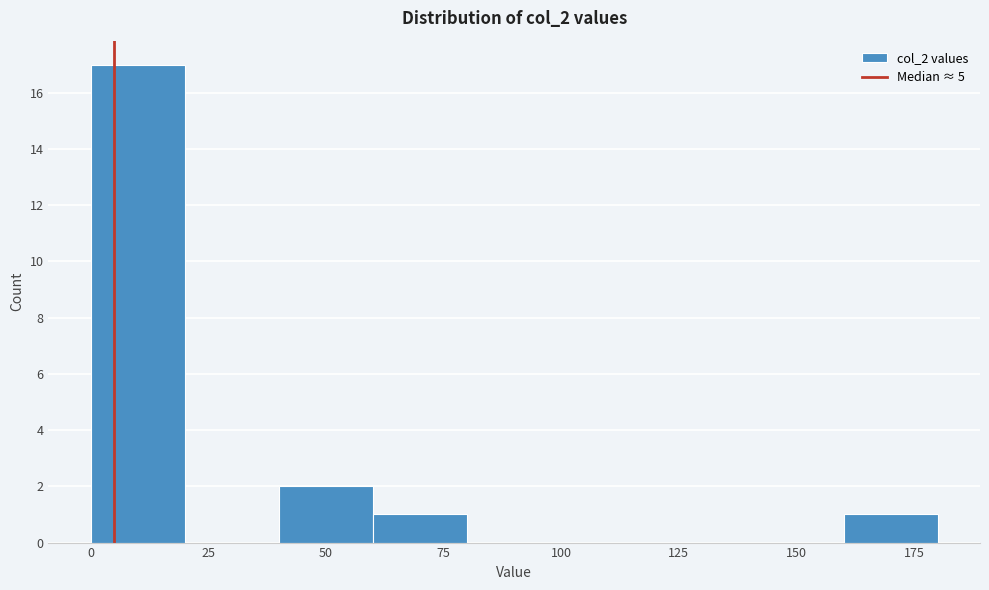

How tall is the bar that spans 0 to 20 on the x-axis? The values are not printed on the chart, so give them approximately, as read against the axis.

17